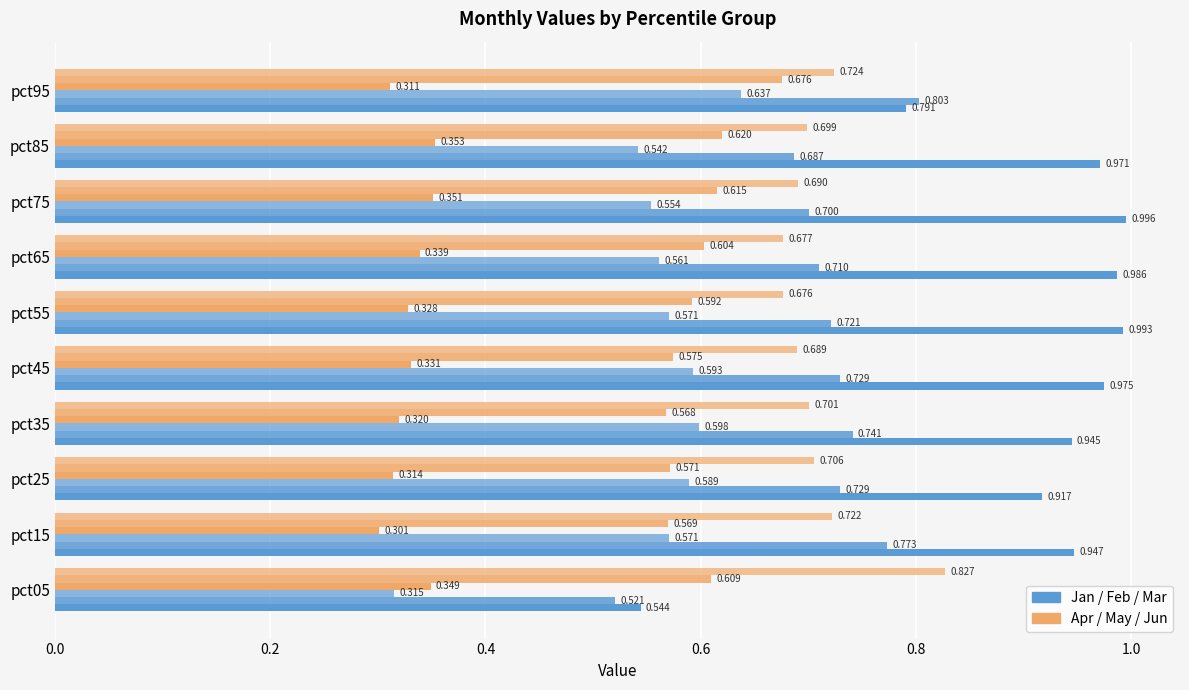

The value of Jan at pct95 is 0.8. True or false?

True